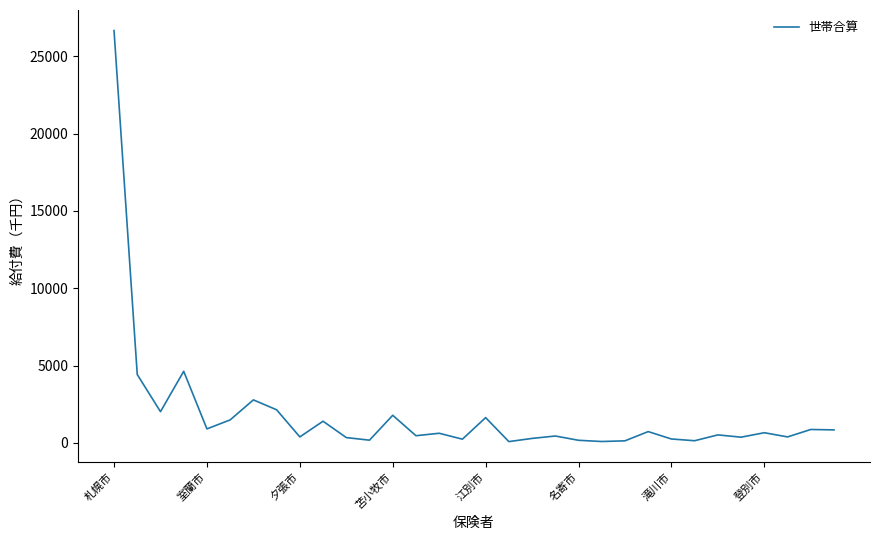

What is the difference between the maximum and minimum values?

26594.2